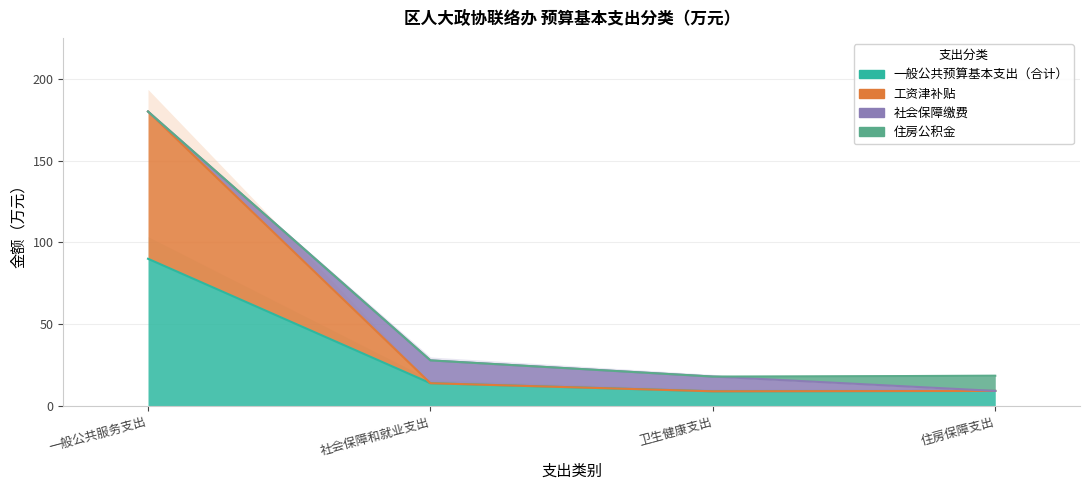

Reading left to right, list all the values displayed in this chart.

一般公共预算基本支出（合计）: 一般公共服务支出=90.0	社会保障和就业支出=14.0	卫生健康支出=9.0	住房保障支出=9.2
工资津补贴: 一般公共服务支出=180.0	社会保障和就业支出=14.0	卫生健康支出=9.0	住房保障支出=9.2